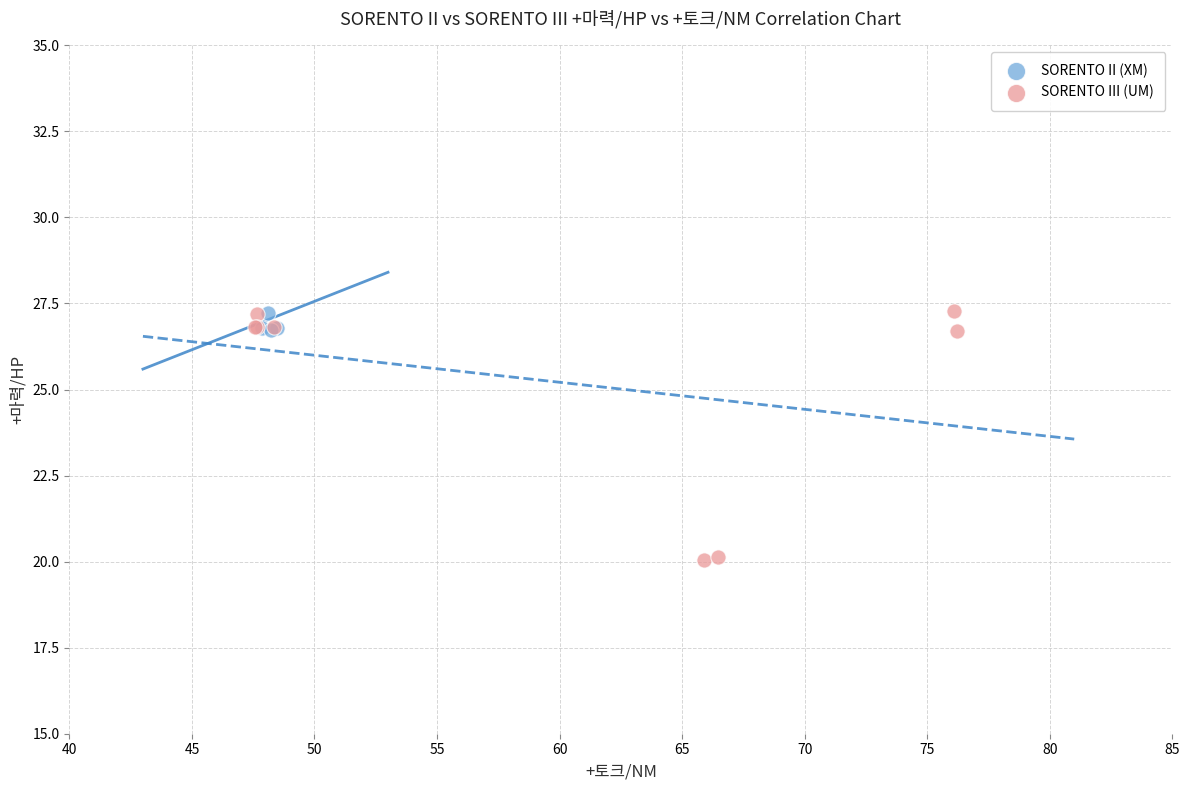

Which series has the largest Y range (max minus min)?

SORENTO III (UM)